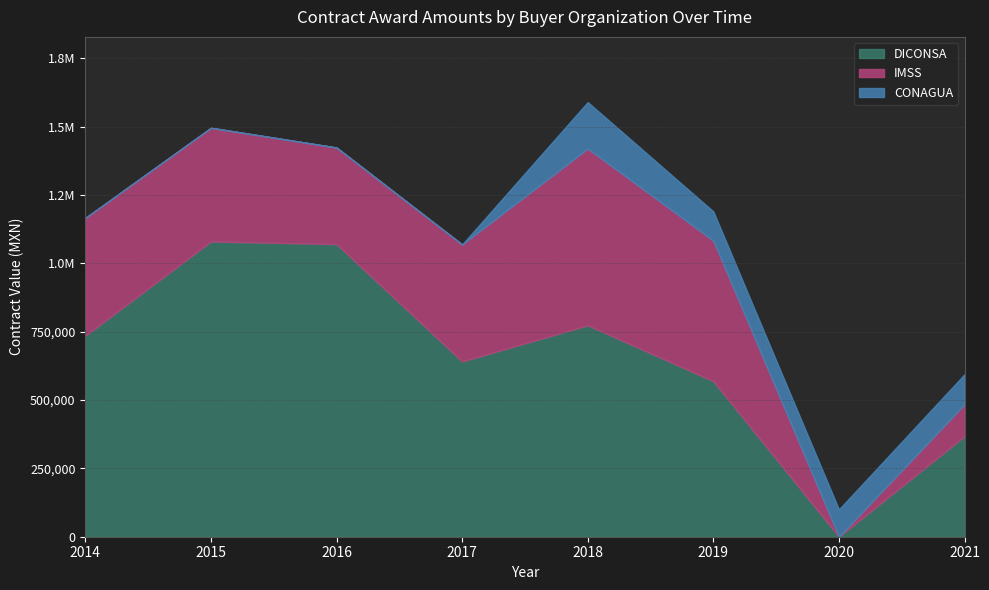

Which series has the largest total across all categories?

DICONSA